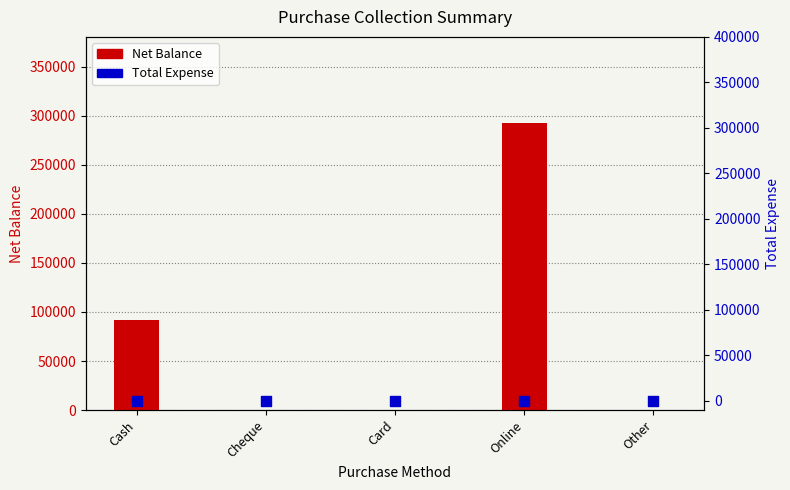

Which series reaches the maximum Y coordinate?

Net Balance